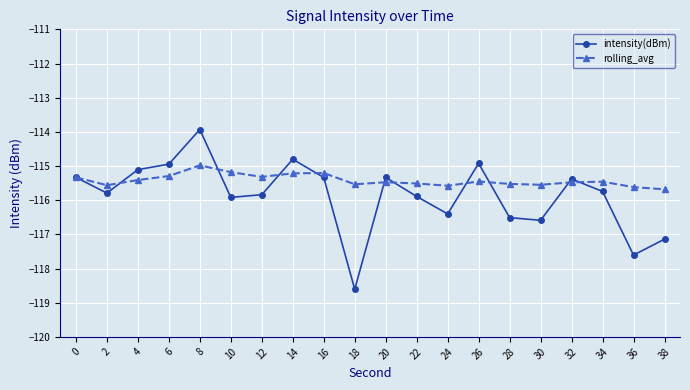

List the series in order of their overall mean, highest first.

rolling_avg, intensity(dBm)